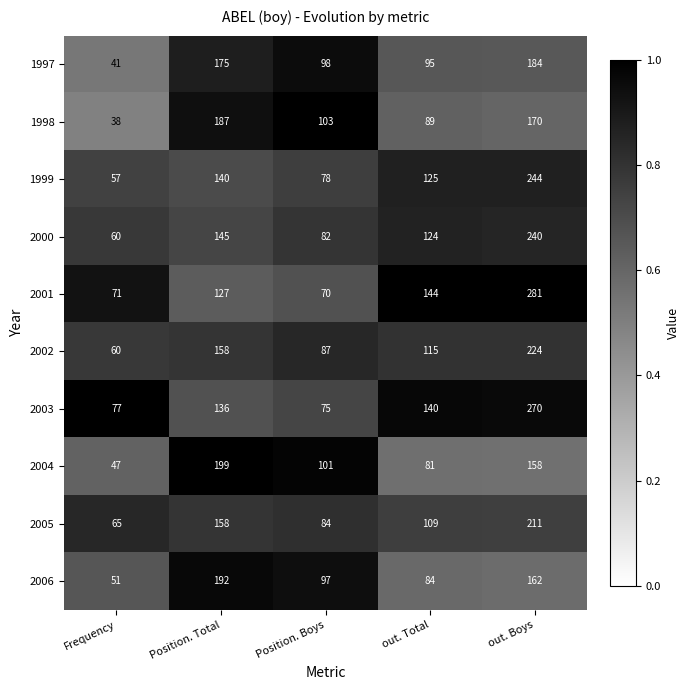

Which series has the largest total across all categories?

2003